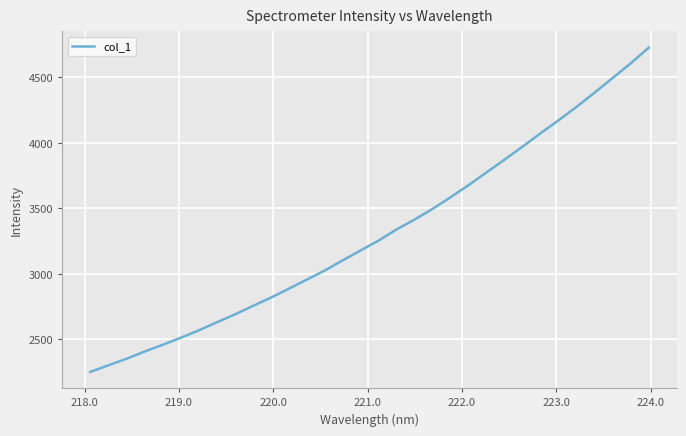

What is the greatest value displayed?

4727.3